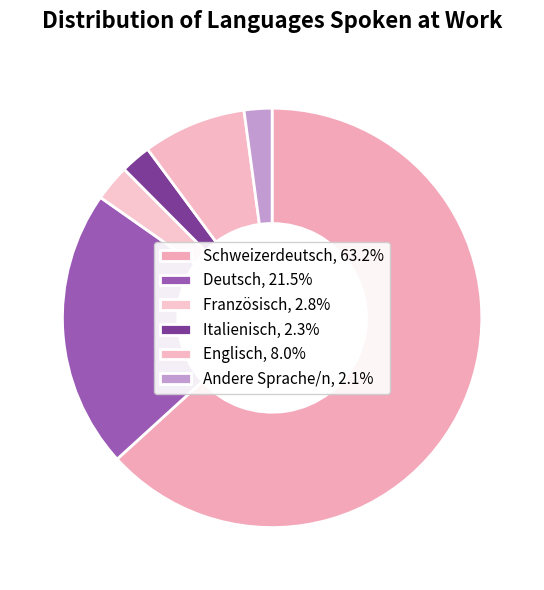

How many slices are in this pie chart?

6